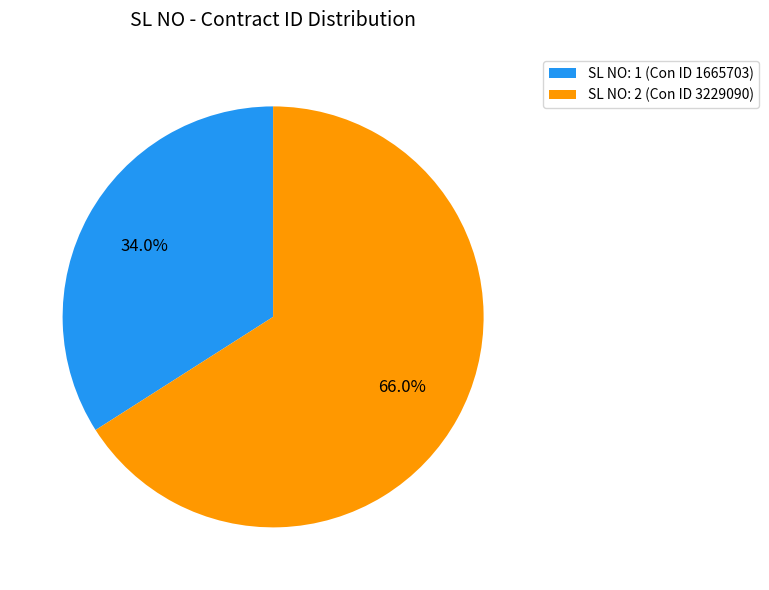

What is the largest slice in the pie chart?

SL NO: 2 (Con ID 3229090)